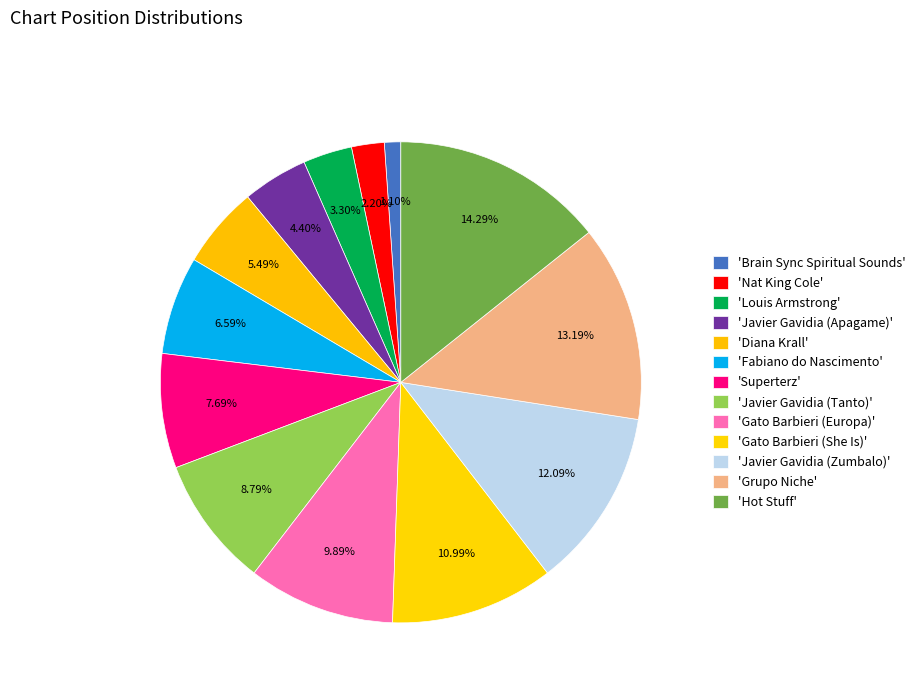

Count the number of slices in the pie.

13